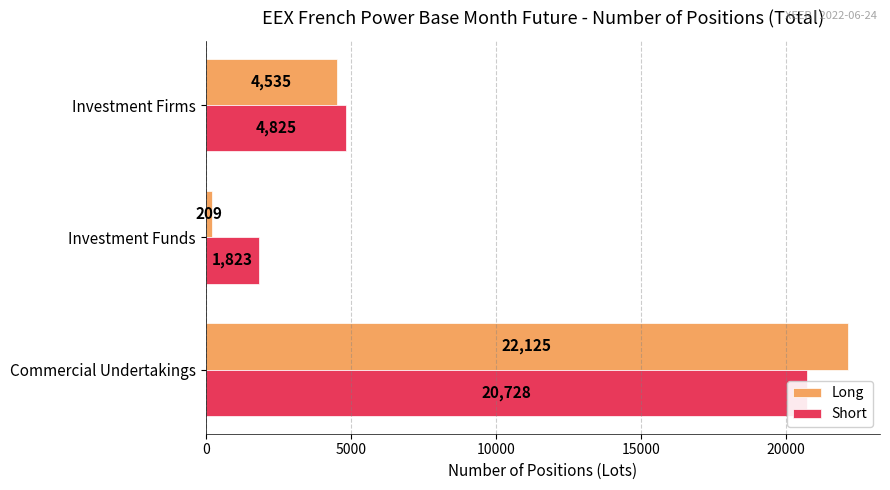

How many groups of bars are there?

3